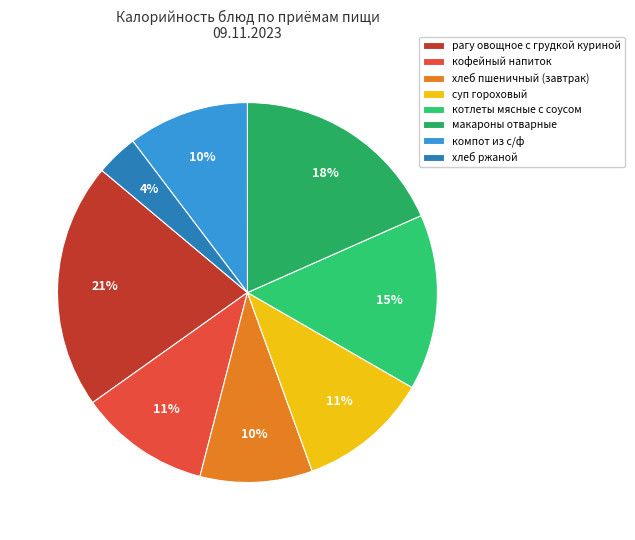

Count the number of slices in the pie.

8